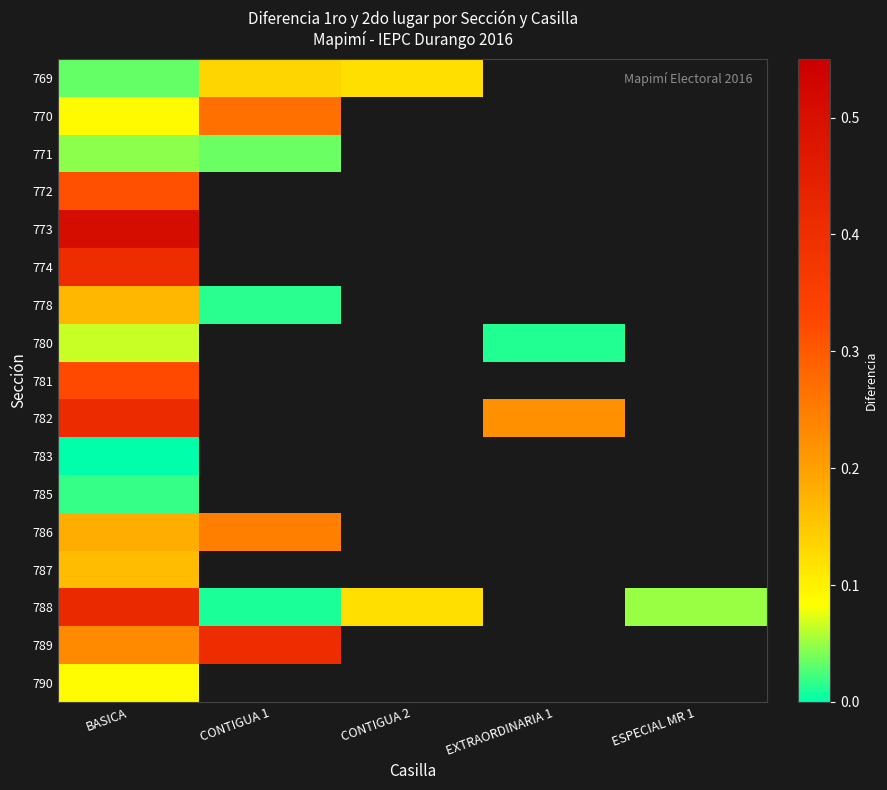

What is the lowest value of the 782 series?

0.2